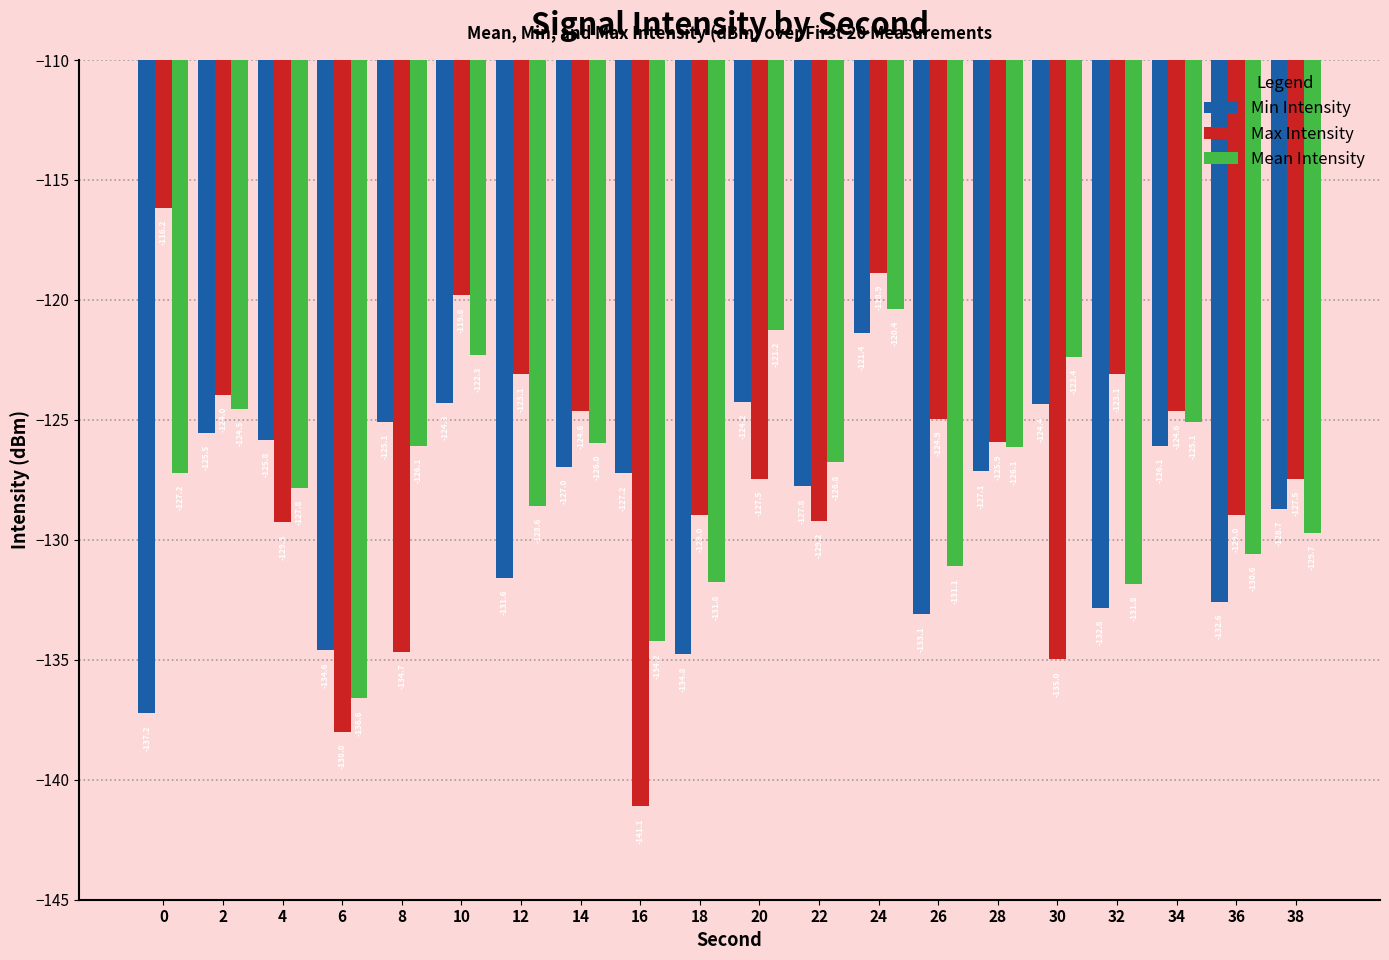

What are all the series names shown in the legend?

Min Intensity, Max Intensity, Mean Intensity